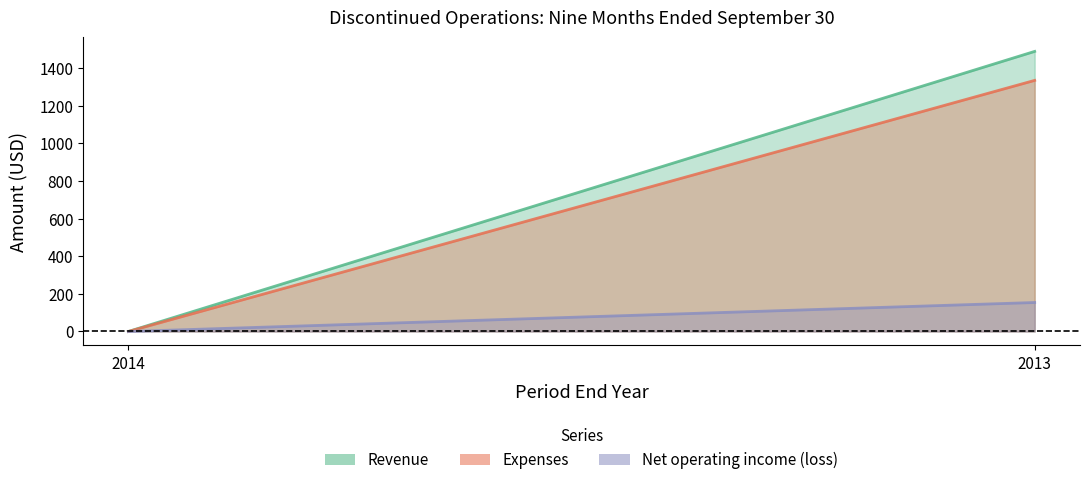

Which category has the highest value across all series?

2013